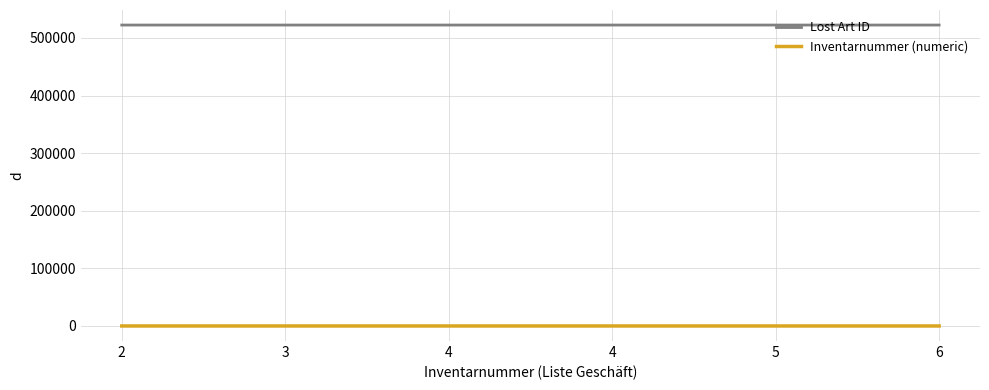

Reading left to right, what are all the values shown in this chart?

Lost Art ID: 2=522478	3=522479	4=522480	4=522481	5=522482	6=522483
Inventarnummer (numeric): 2=2	3=3	4=4	4=4	5=5	6=6